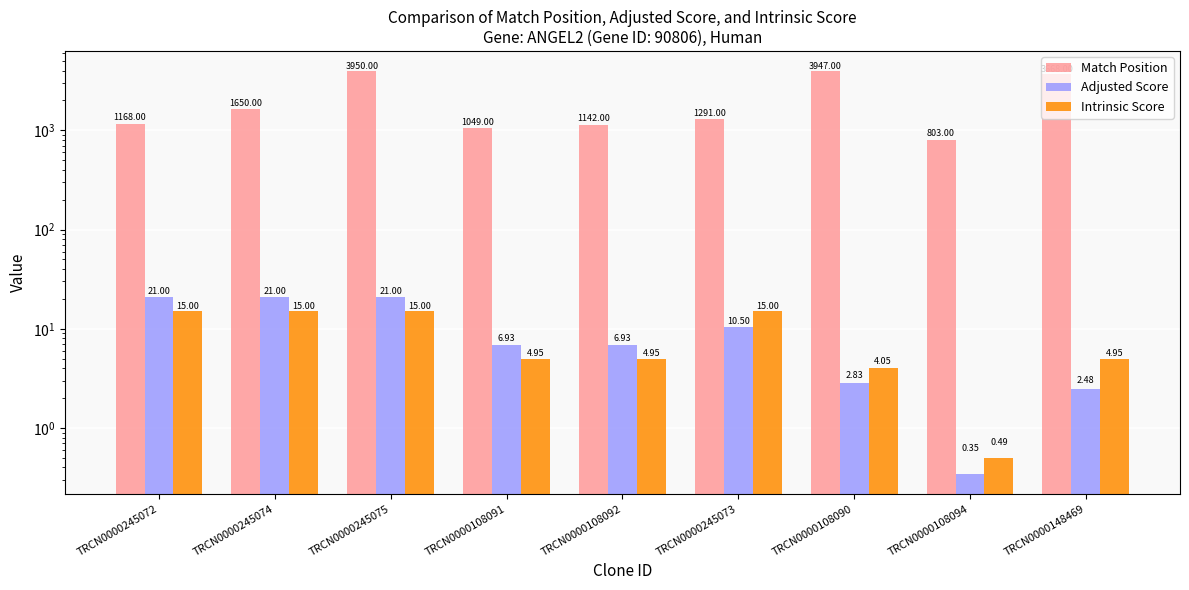

What are all the series names shown in the legend?

Match Position, Adjusted Score, Intrinsic Score